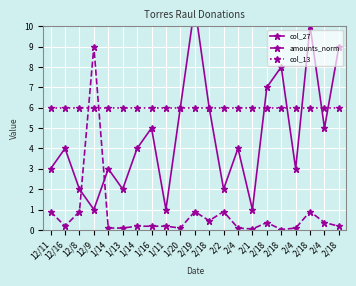

What is the total value across all series at 1/14?

9.1